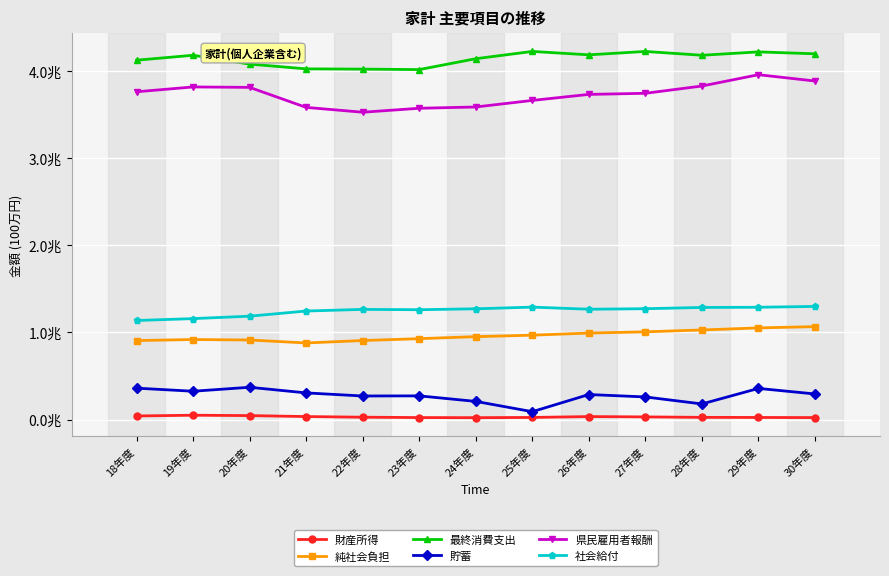

What is the highest value of the 純社会負担 series?

1066833